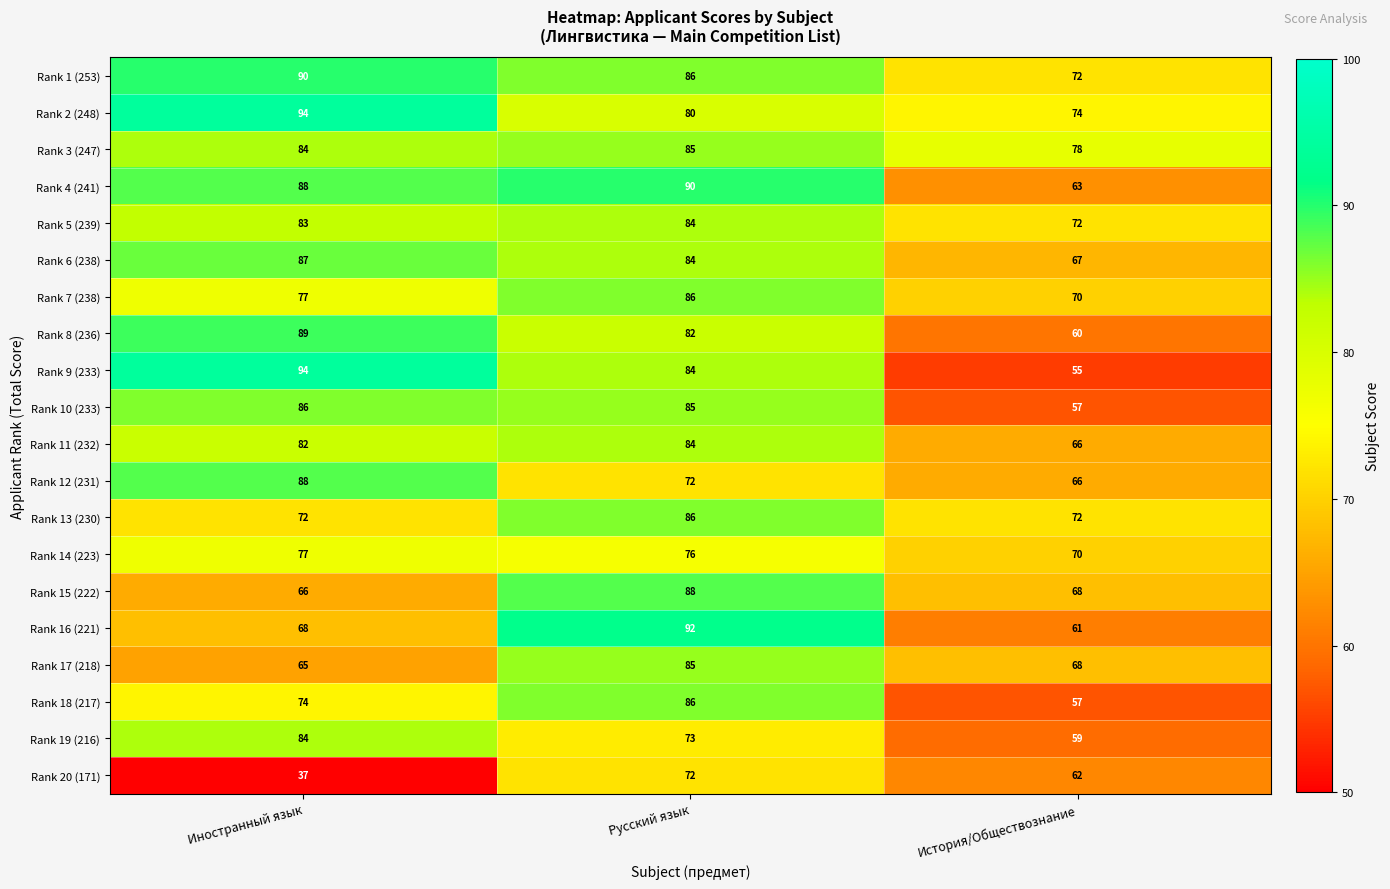

Which series changed the most between Иностранный язык and Русский язык?

Rank 20 (171)